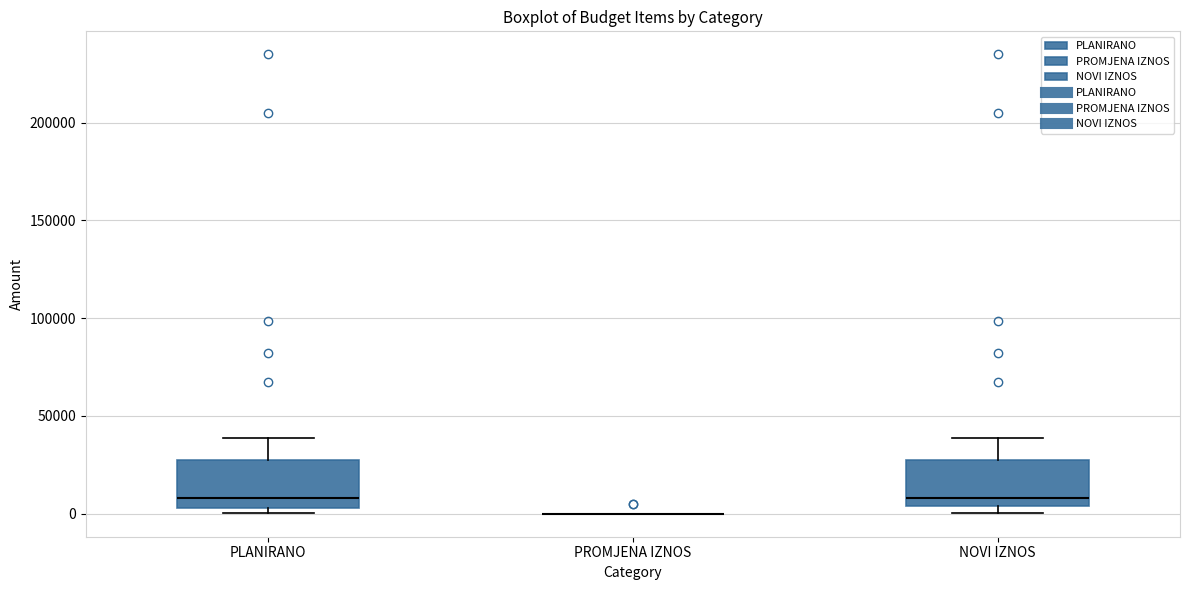

Reading left to right, transcribe this box plot: for each box, give where its median line is, the range the box spans, and where its two whiskers end, as read against the y-axis. The values are not printed on the chart, so give them approximately, as read against the axis.

PLANIRANO: median 10000, box 5000 to 25000, whiskers 0 to 40000
PROMJENA IZNOS: box collapsed to a line at 0, whiskers 0 to 0
NOVI IZNOS: median 10000, box 5000 to 25000, whiskers 0 to 40000